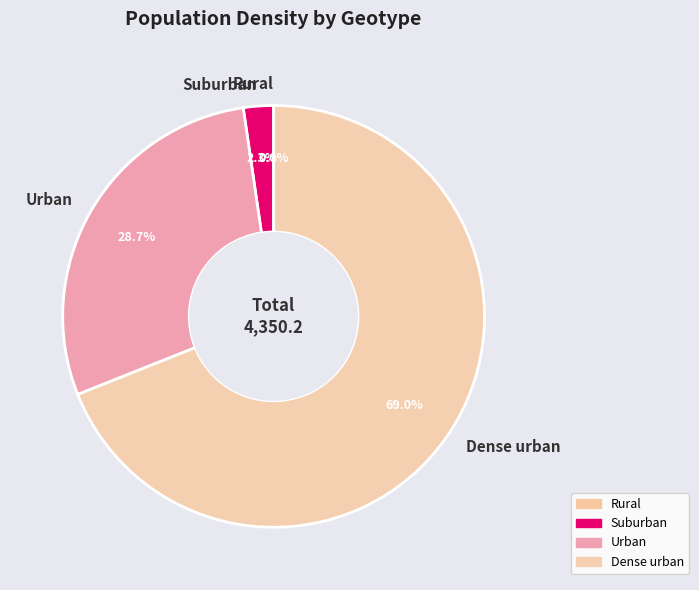

True or false: Urban accounts for 29% of the total.

True